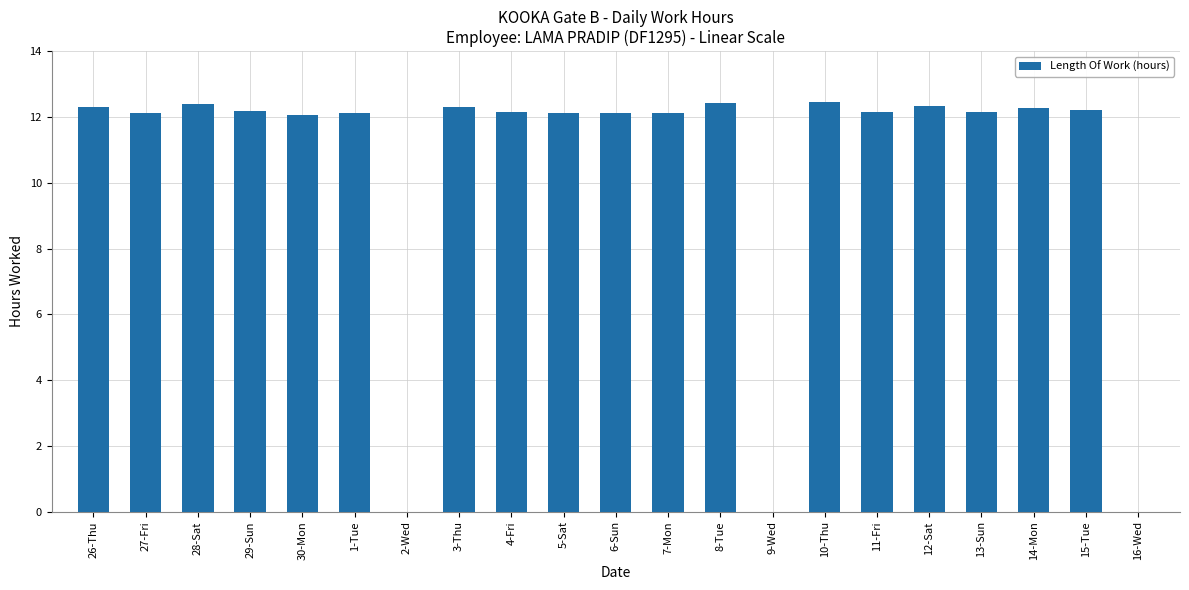

What is the approximate value at 30-Mon?

12.1